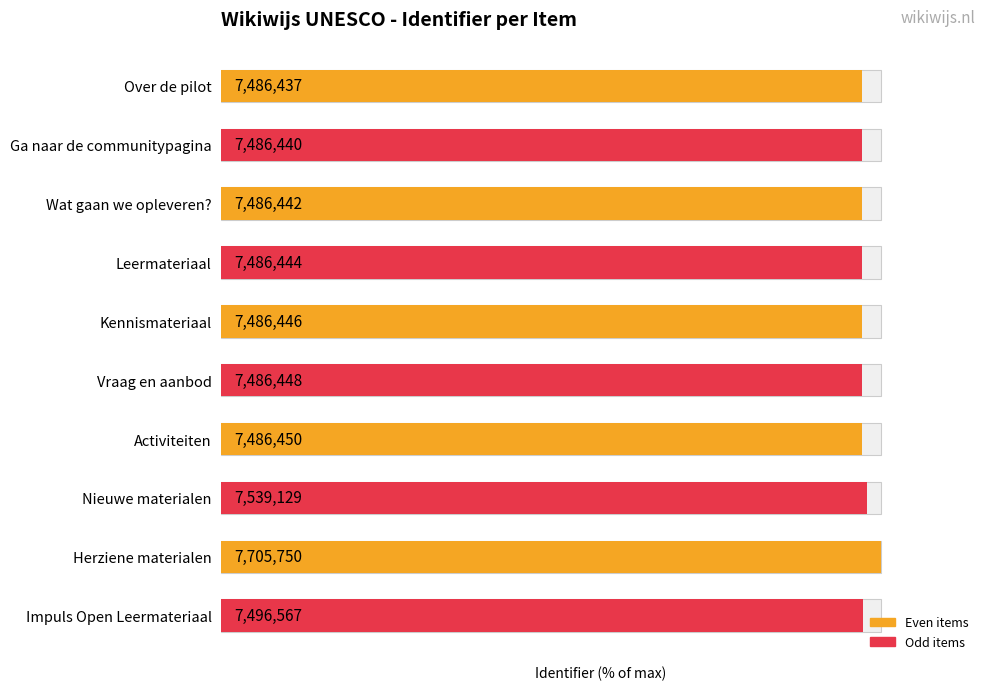

Which has a higher value, 3 or 0?

3